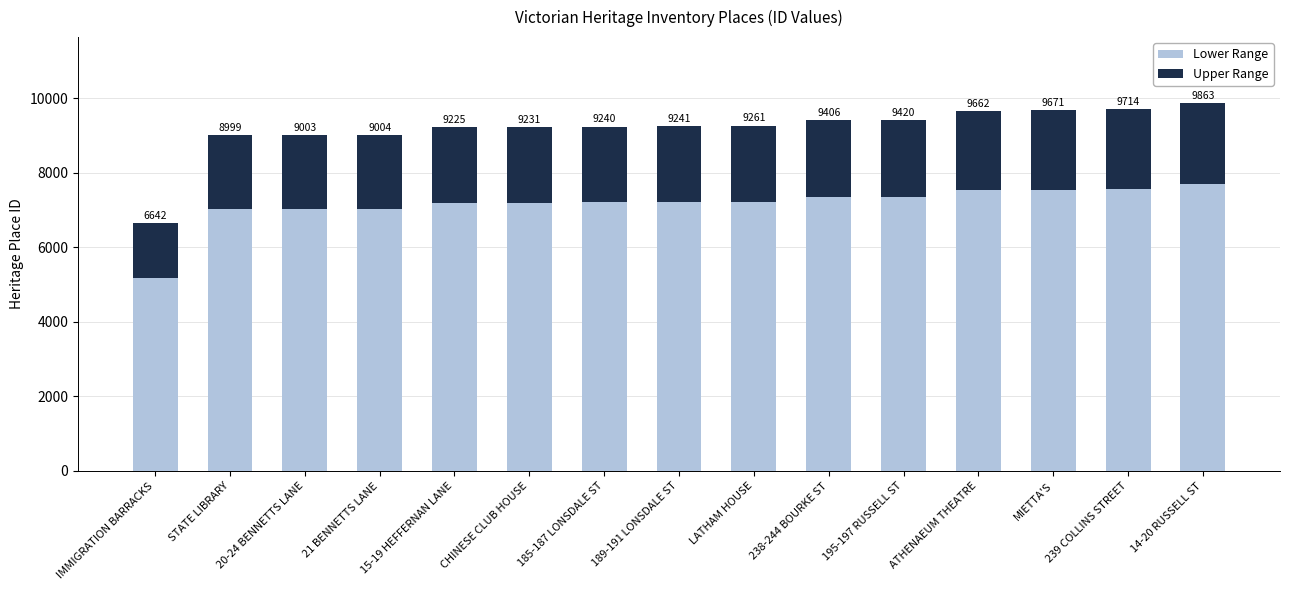

Are the bars grouped side by side (vs. stacked)?

No